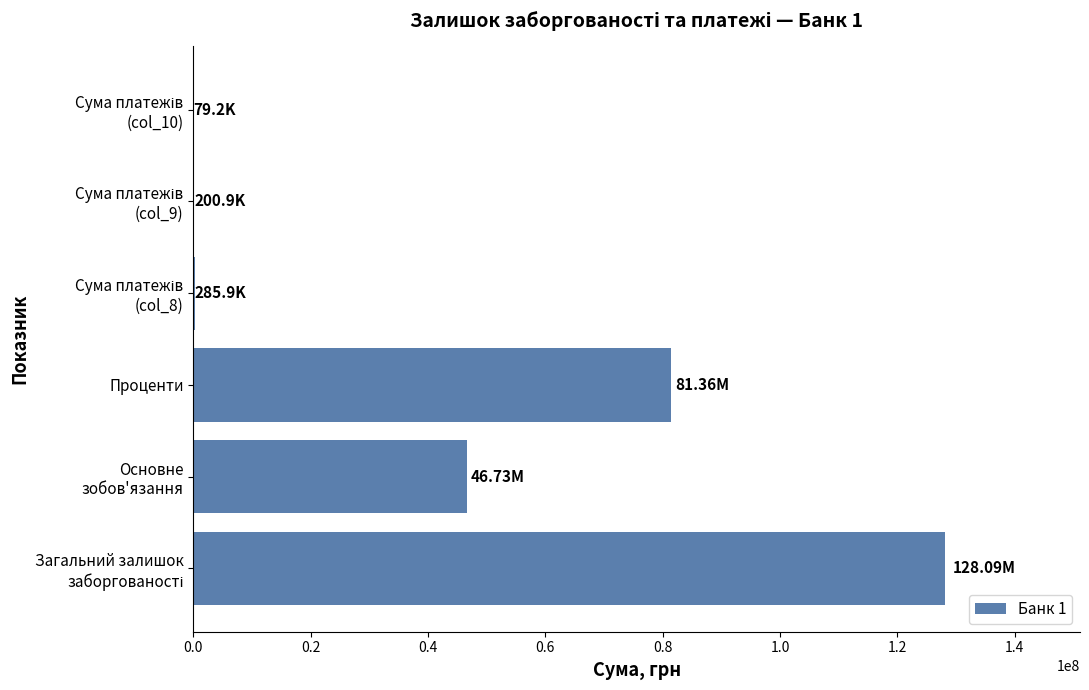

What is the sum of all values?

256740645.7